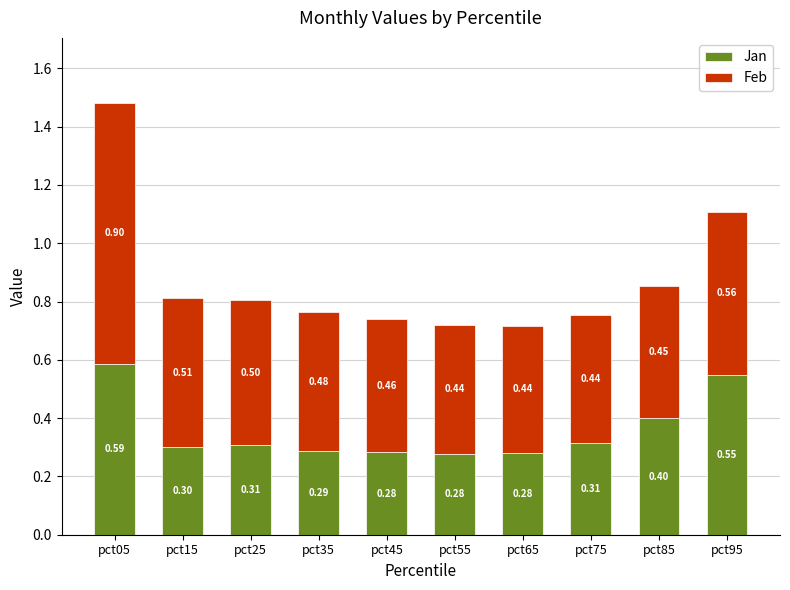

At which category is the sum across all series the highest?

pct05